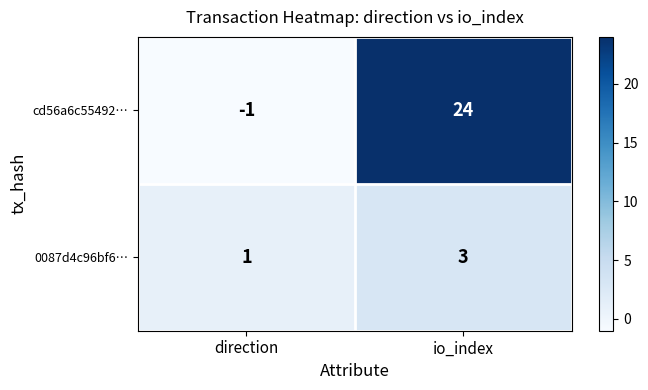

Rank the series by their average value, from lowest to highest.

0087d4c96bf6…, cd56a6c55492…